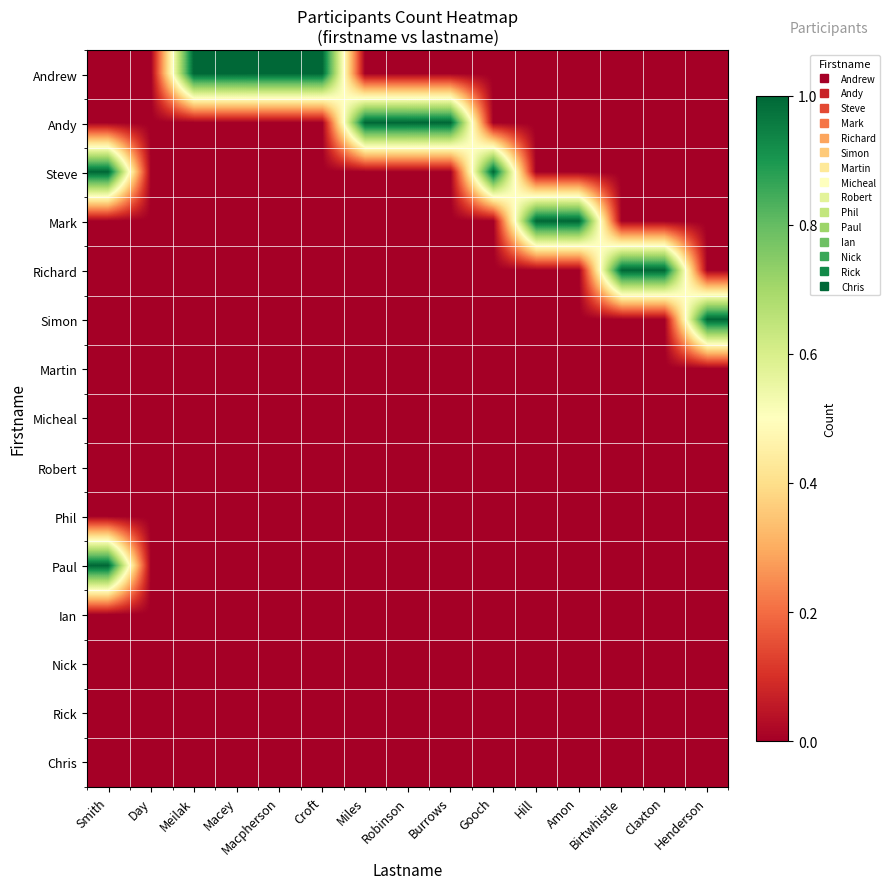

At how many categories does at least one series exceed 0?

14